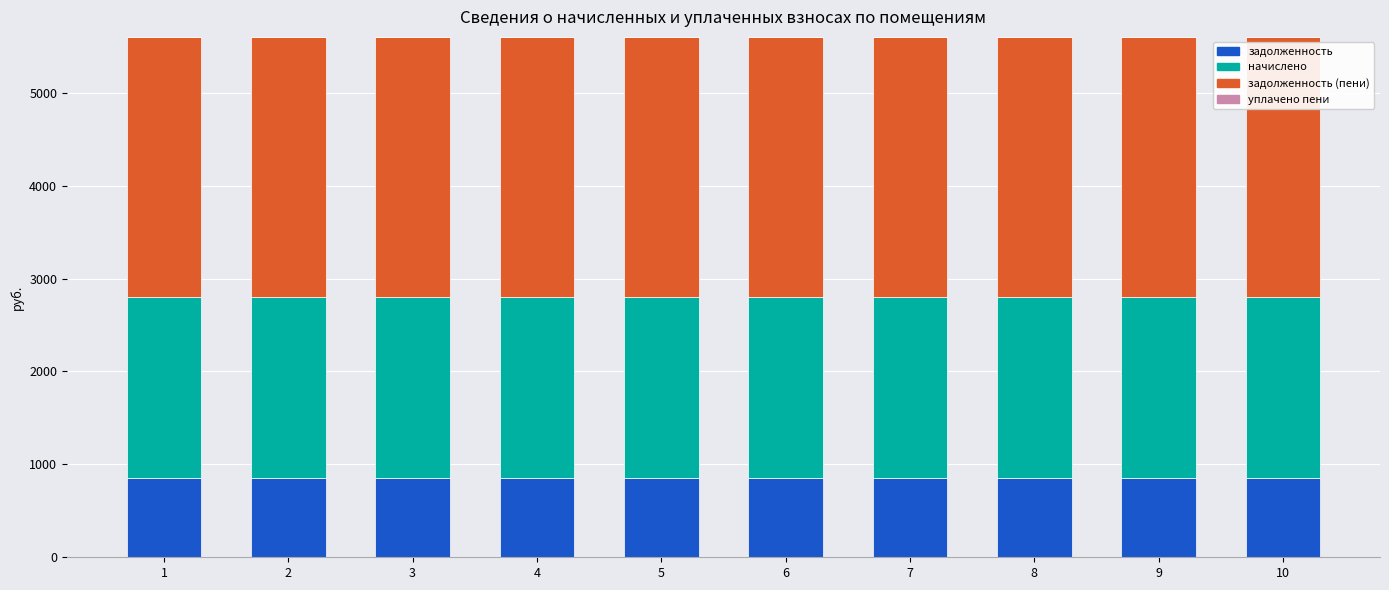

What is the minimum value for задолженность?

850.5